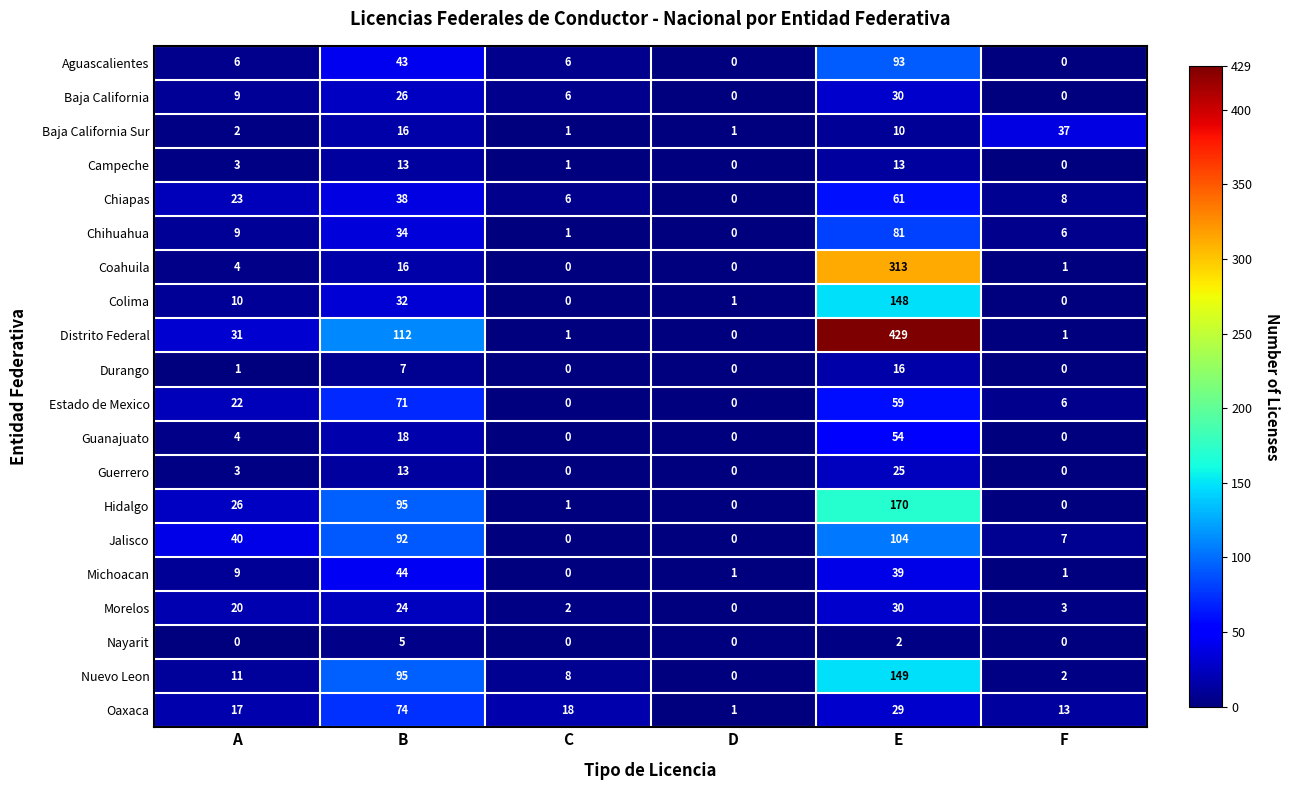

What is the difference between the maximum and second lowest values in the Baja California Sur series?

36